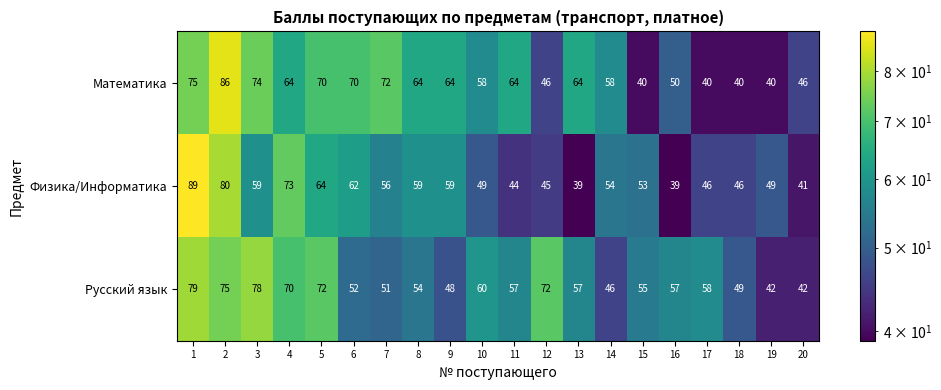

Which series has the largest total across all categories?

Математика